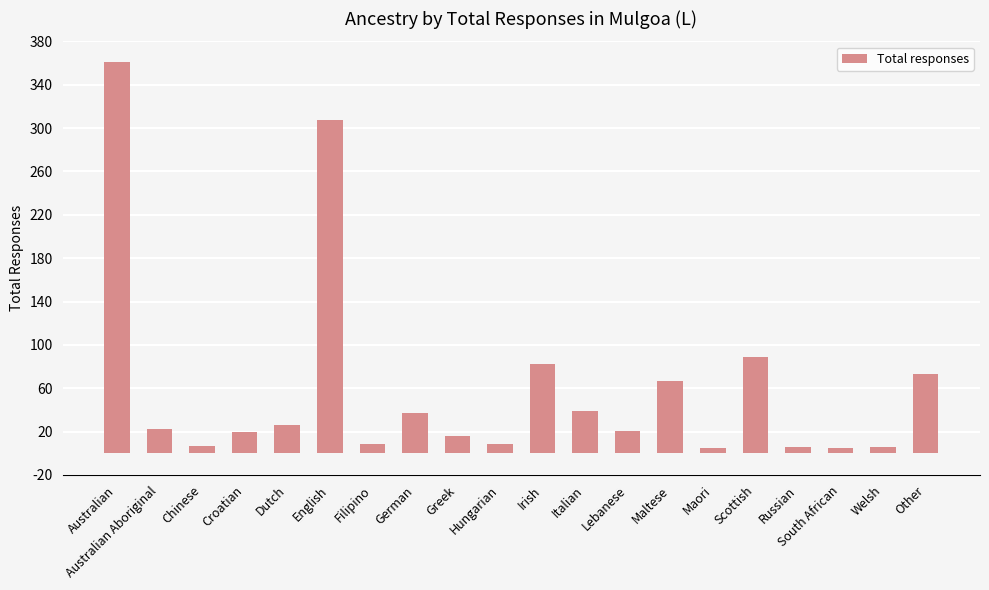

What is the label of the 4th bar from the right?

Russian